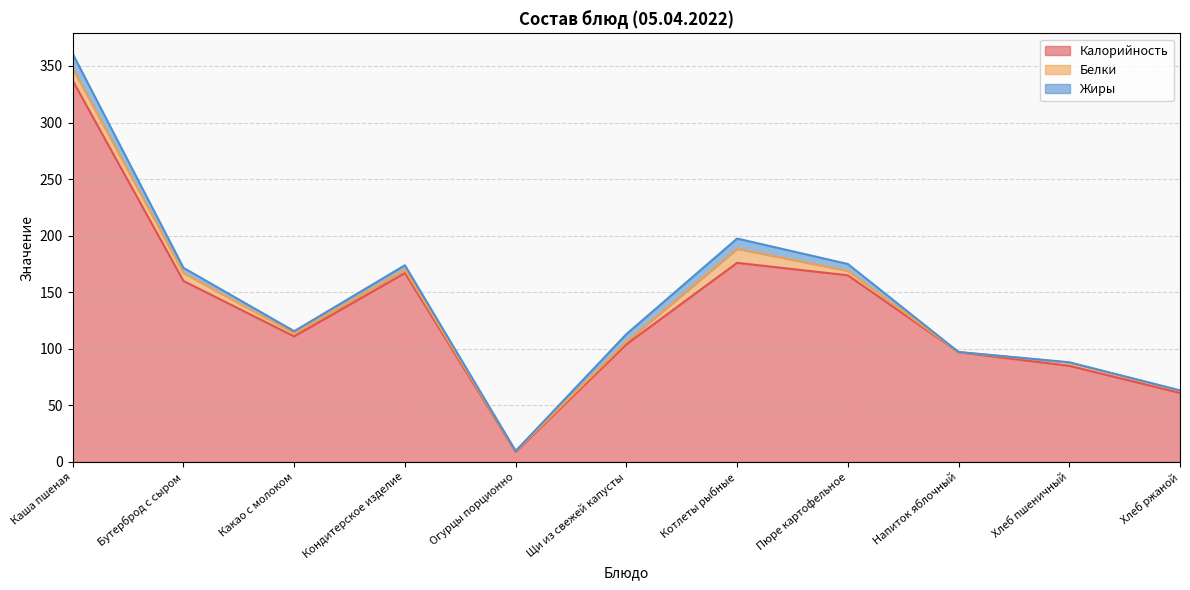

Does the chart have visible grid lines?

Yes